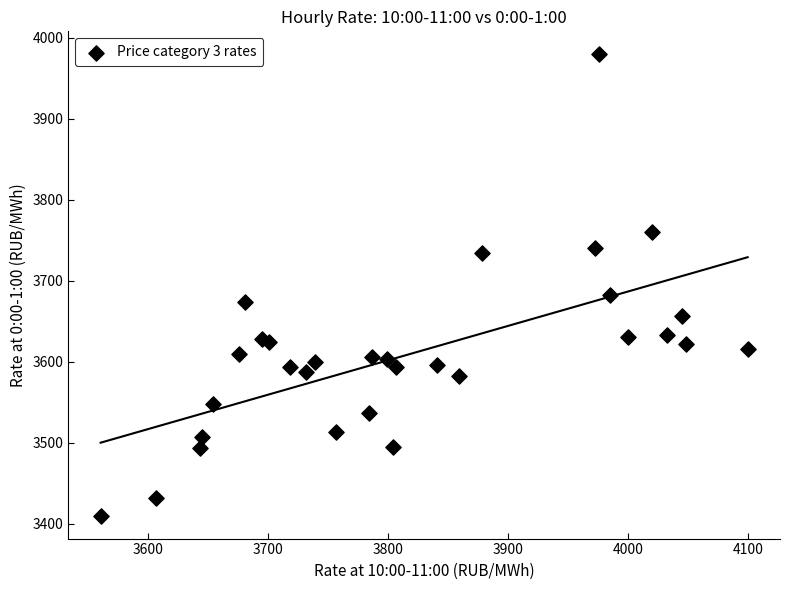

What is the range of Y values (max minus min)?

569.5